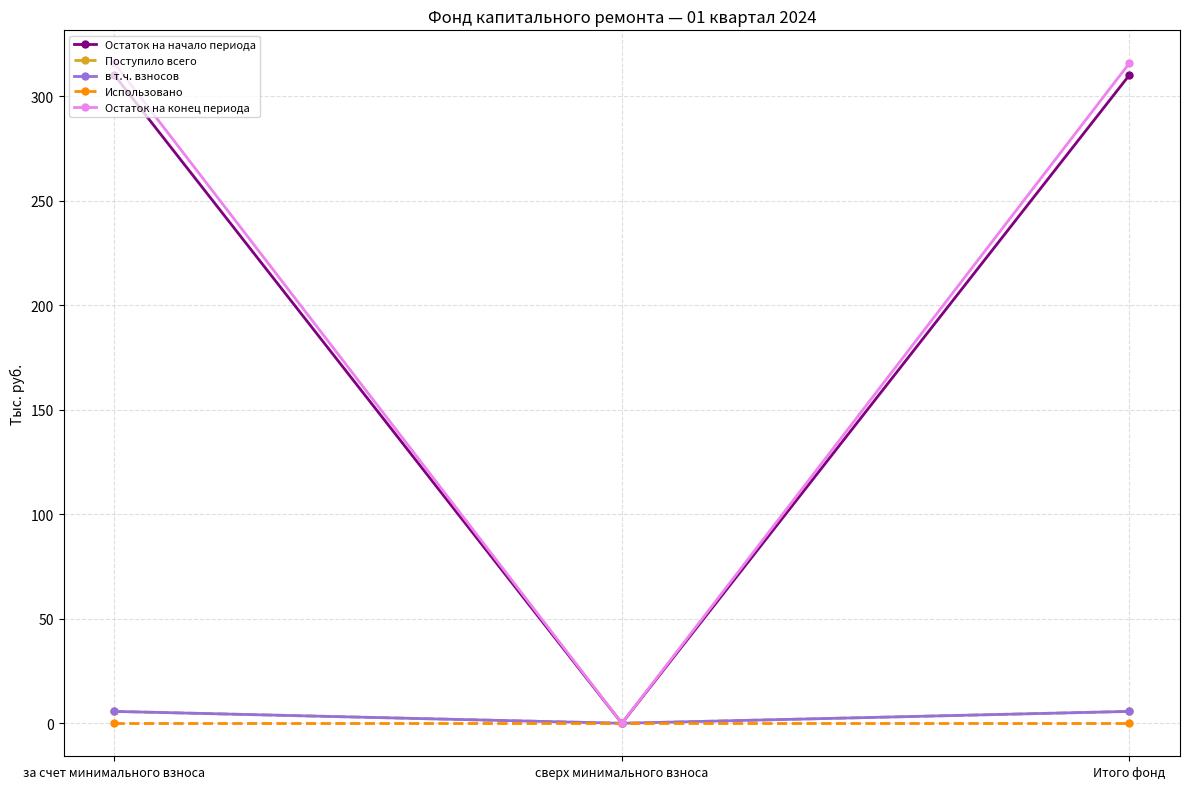

At how many categories does at least one series exceed 4?

2